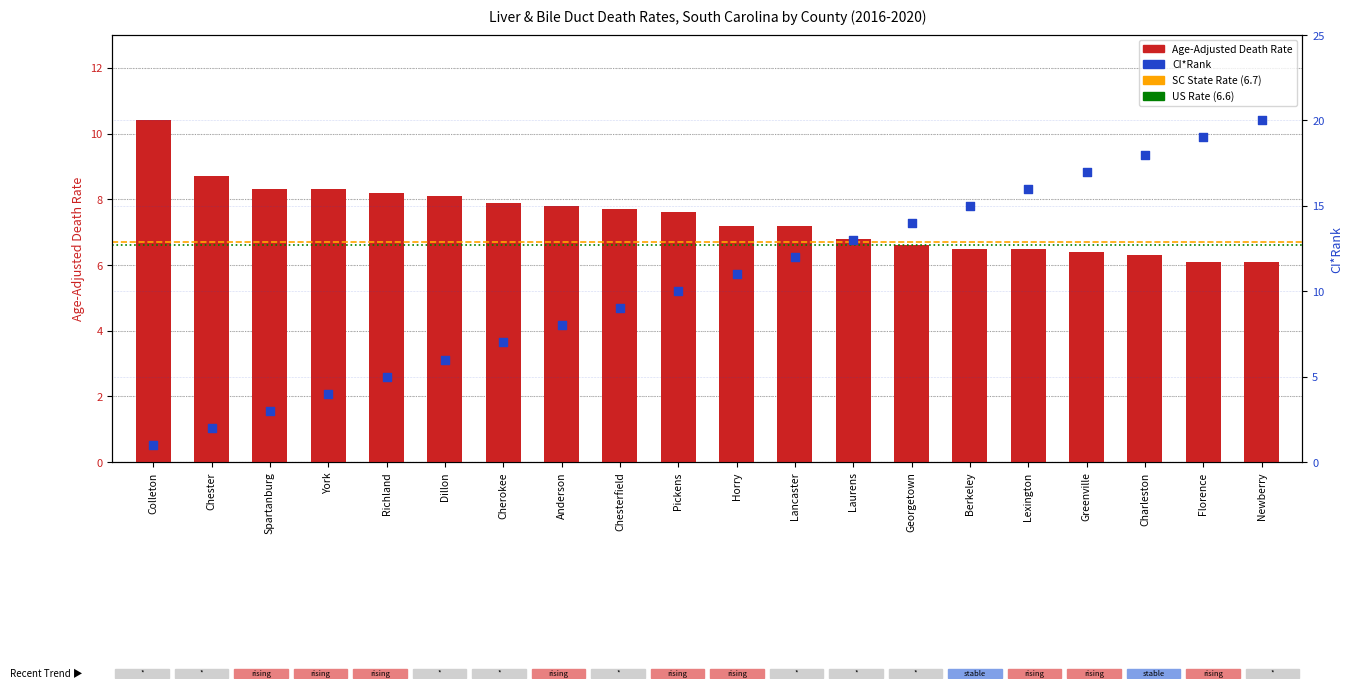

Which series contains the highest Y value?

CI*Rank